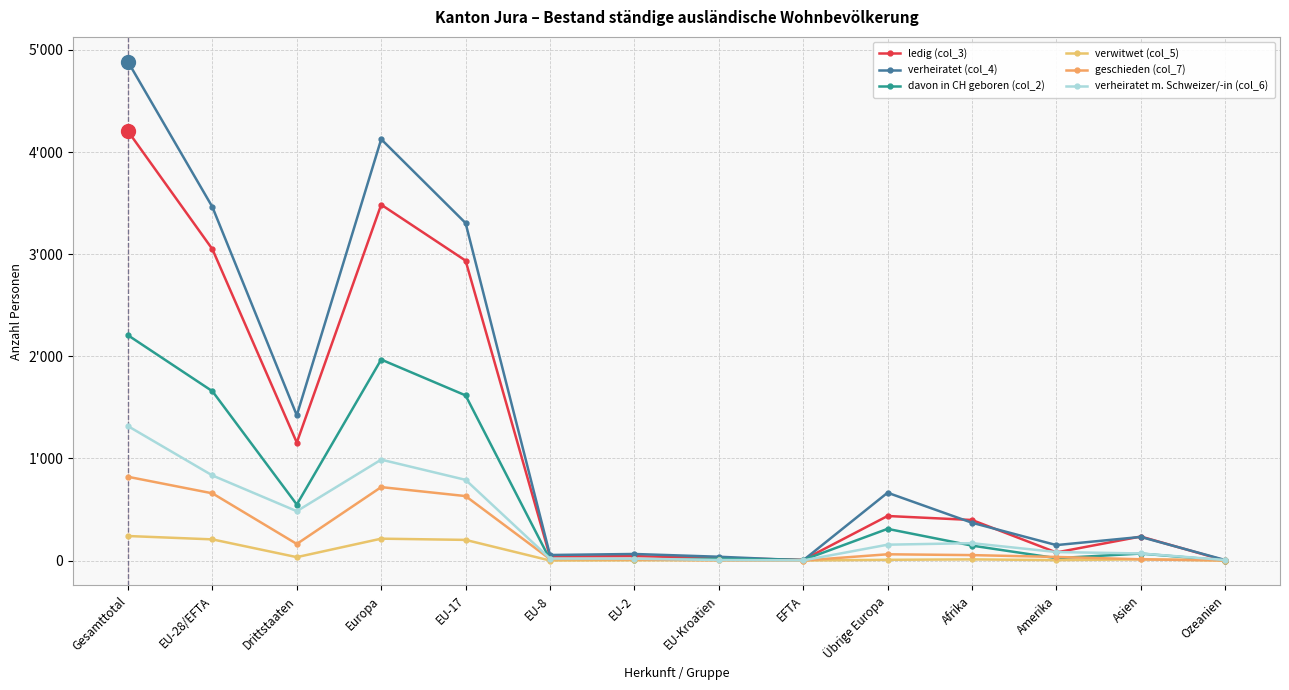

Which series has the largest total across all categories?

verheiratet (col_4)